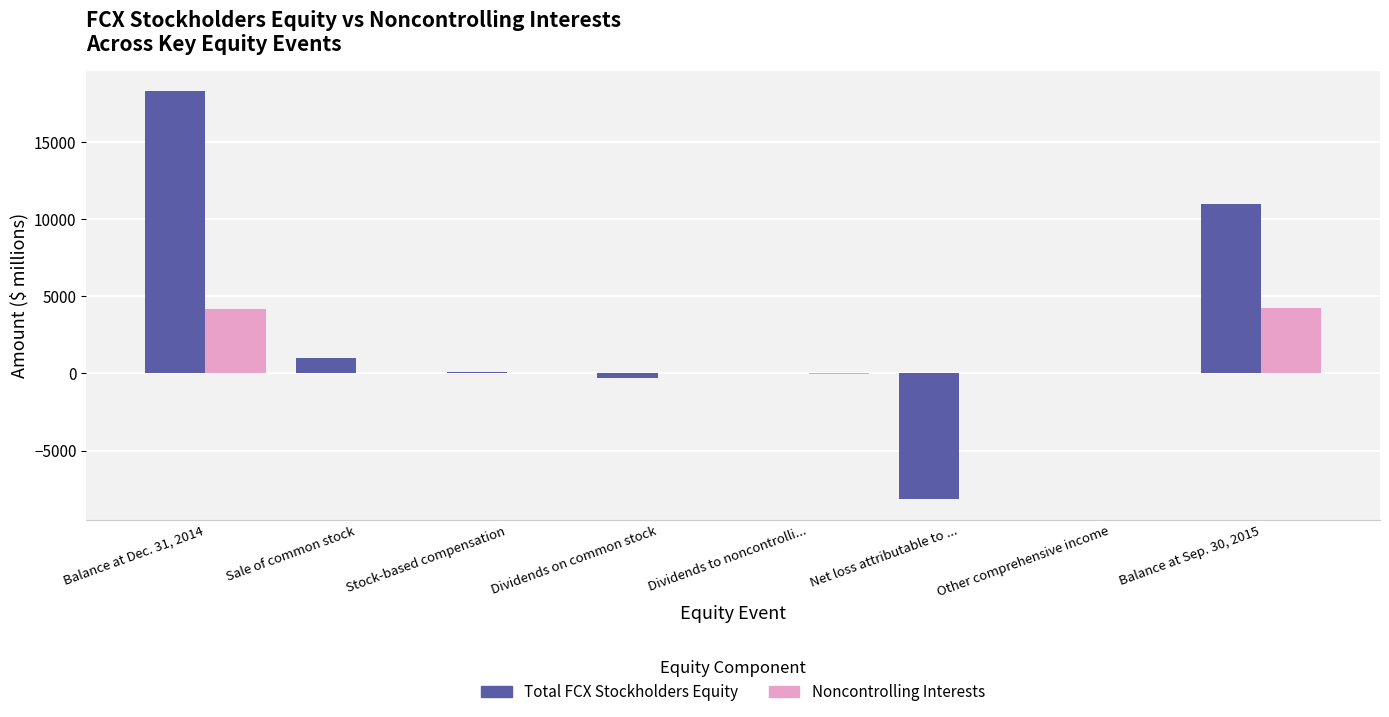

What is the greatest value displayed?

18287